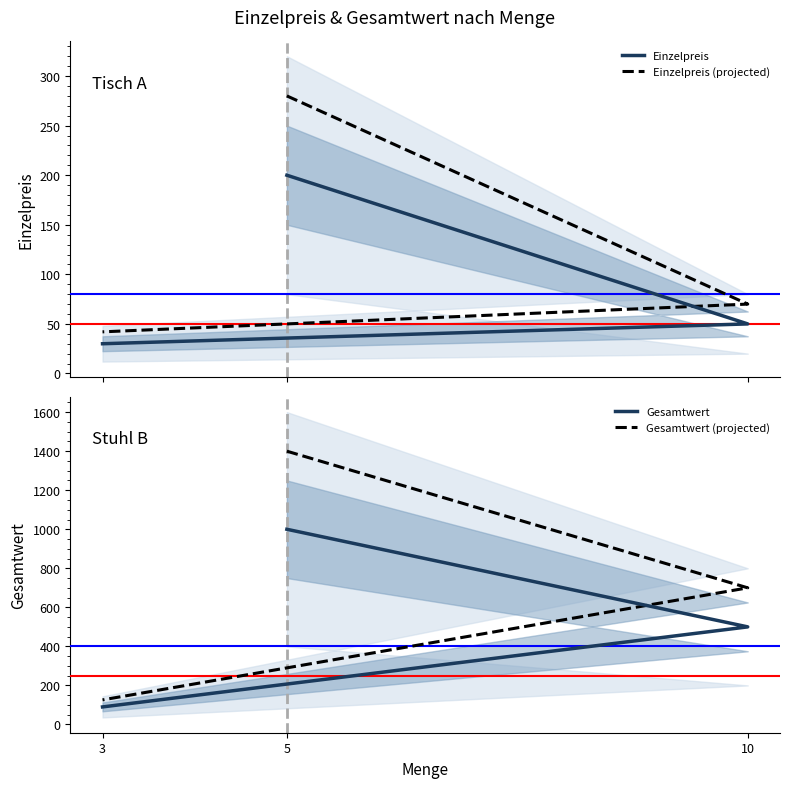

At how many categories does at least one series exceed 521?

2